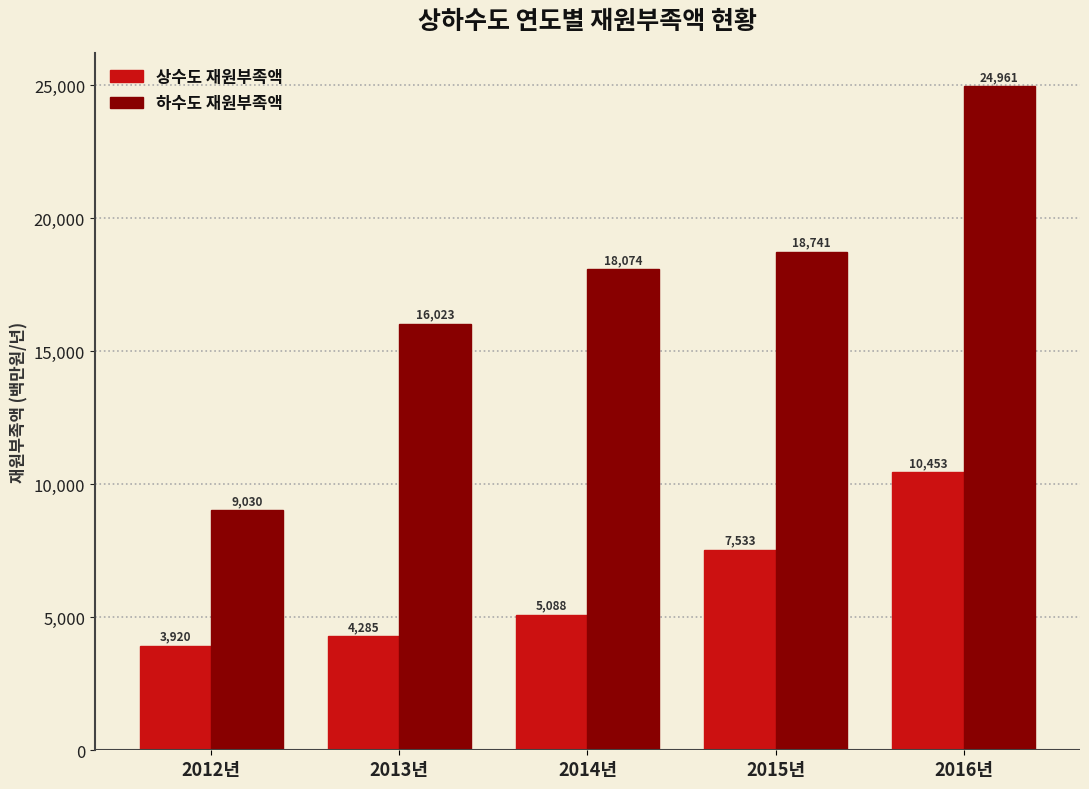

What is the total value across all series at 2015년?

26274.0